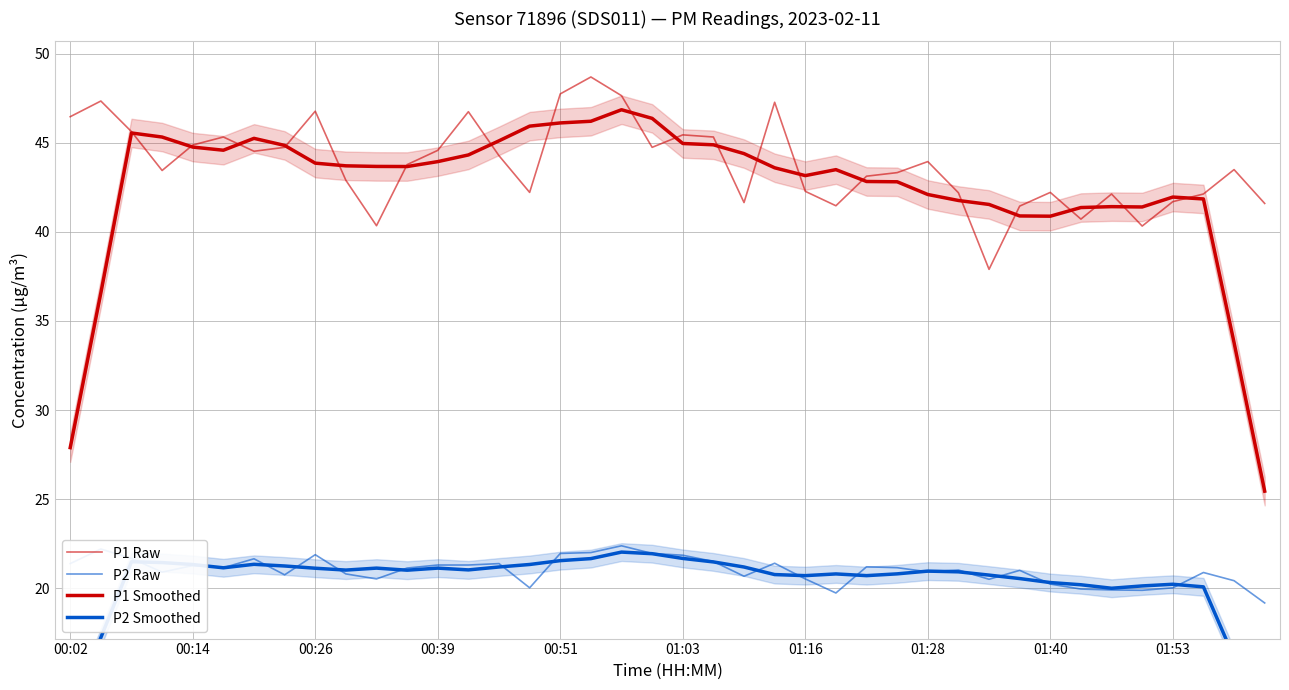

True or false: P2 Smoothed and P1 Raw intersect in this chart.

False